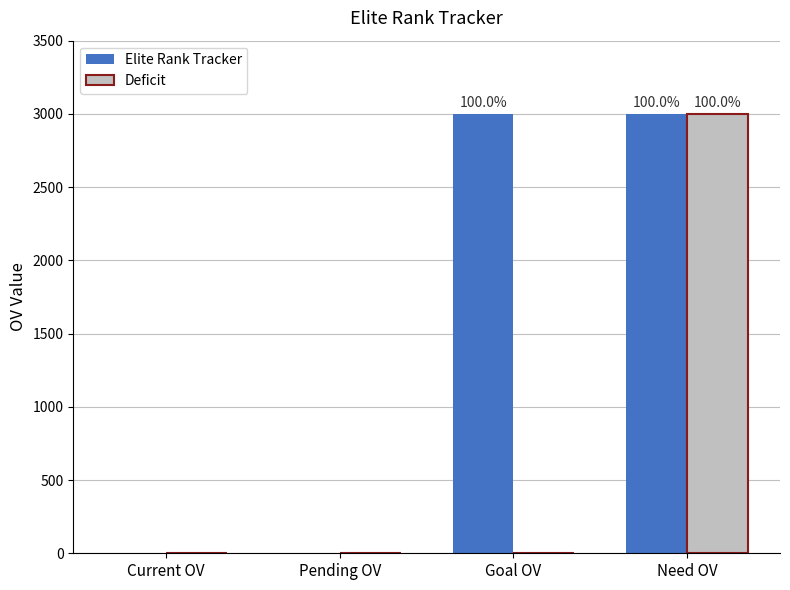

Reading left to right, extract all data points from this chart.

Elite Rank Tracker: 0	0	3000	3000
Deficit: 0	0	0	3000